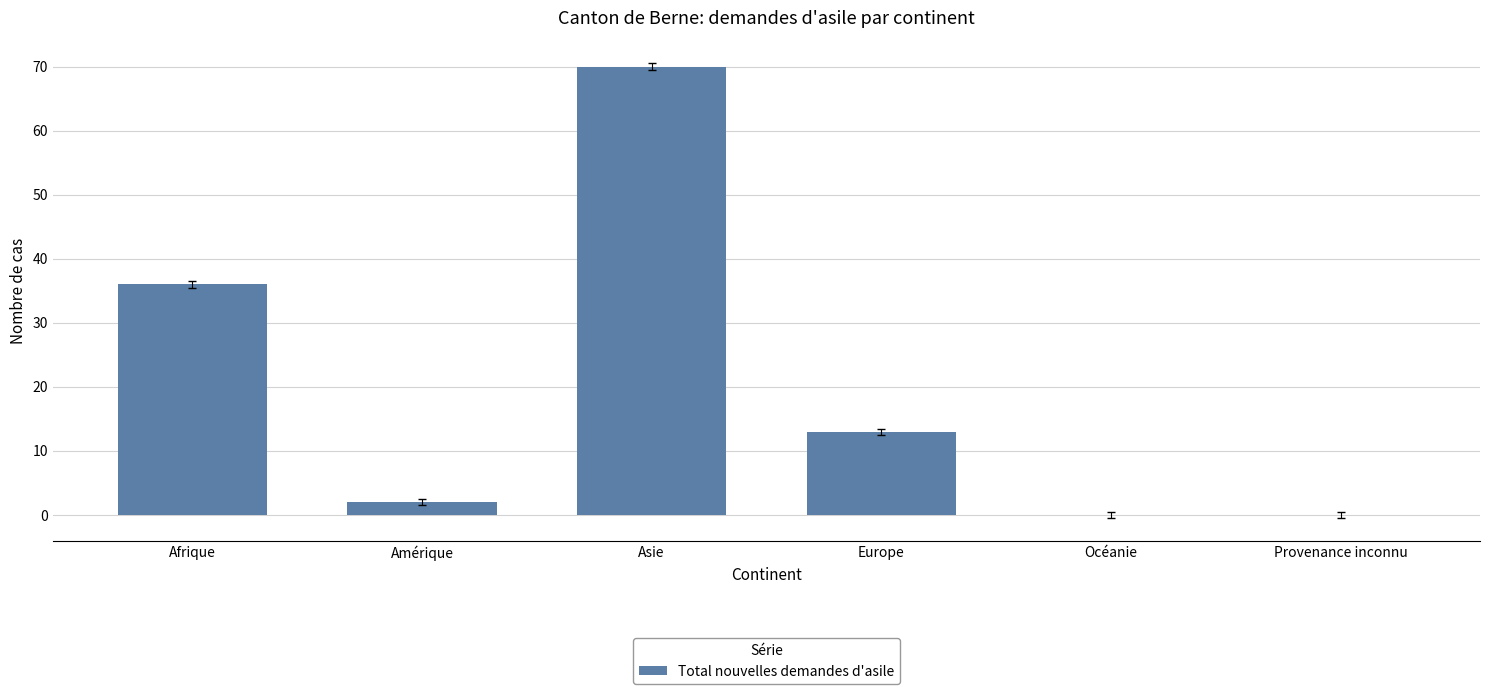

Reading left to right, what are all the values shown in this chart?

36	2	70	13	0	0